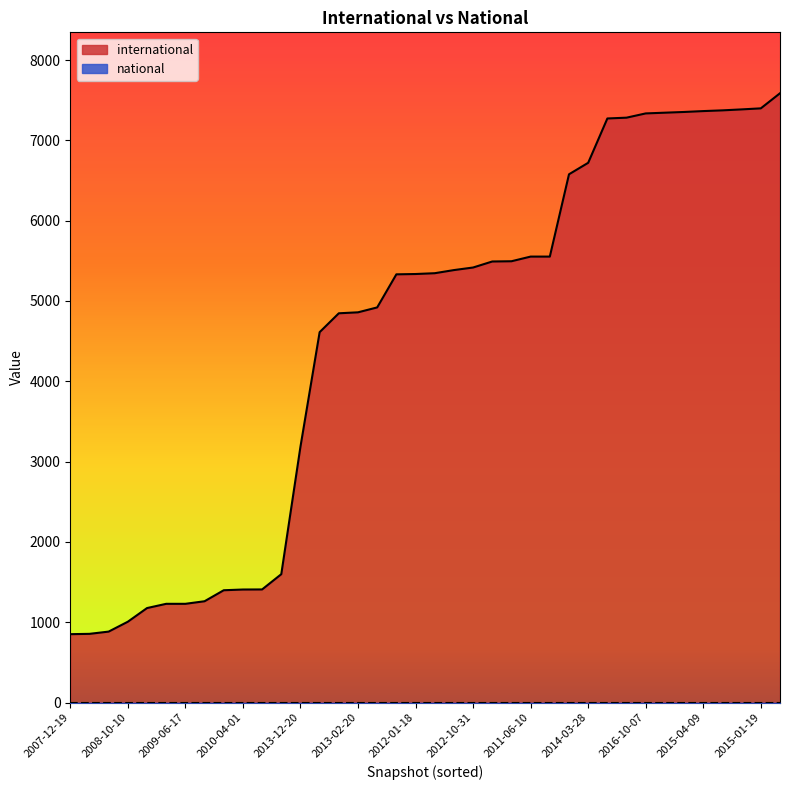

How many data points are less than 5346?

19